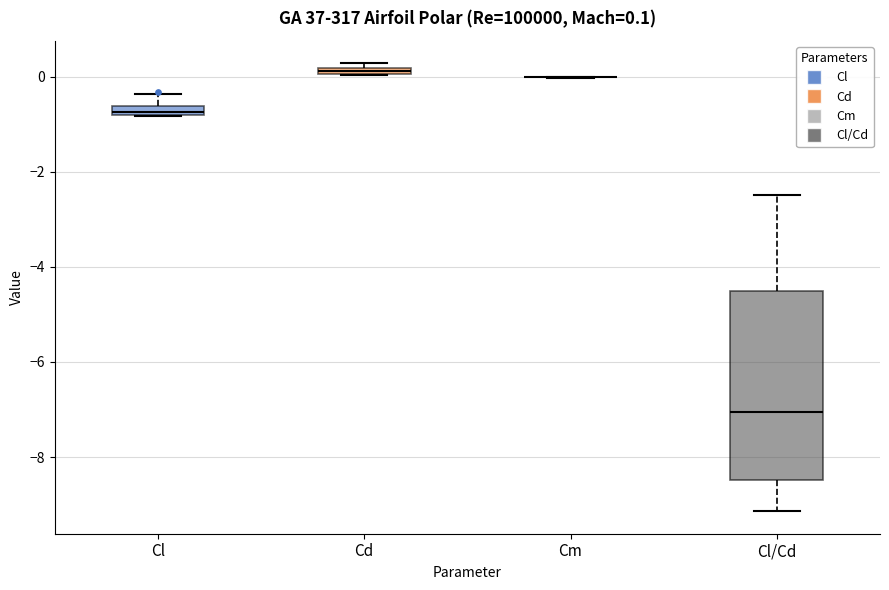

Comparing the boxes themselves (not the whiskers), which one is the tallest?

Cl/Cd